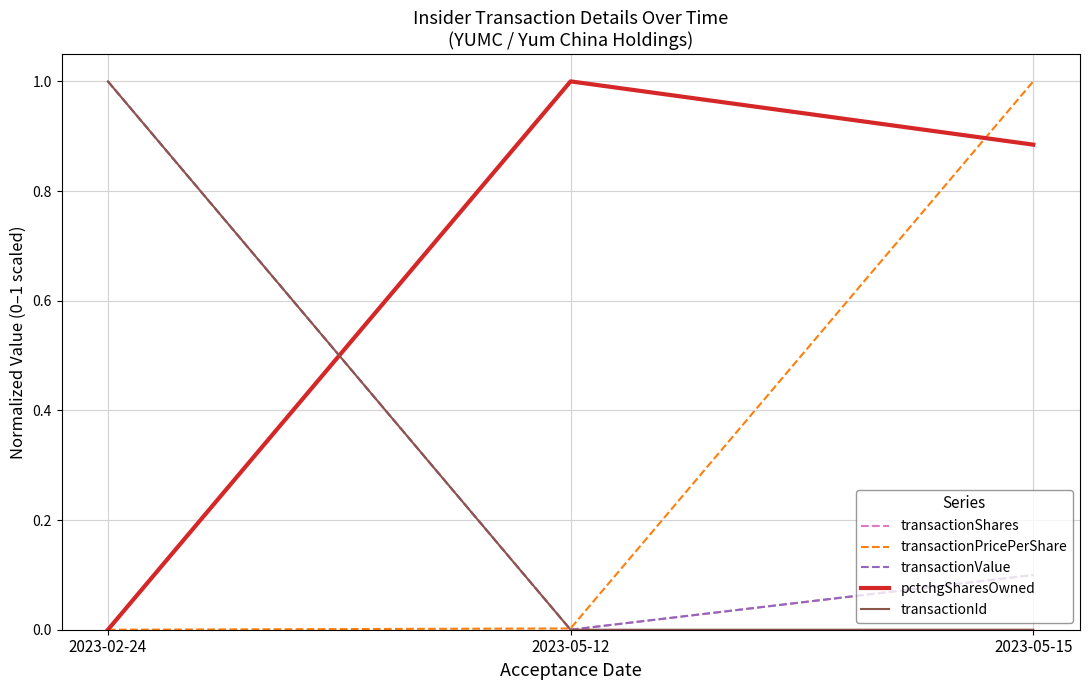

At which category is the sum across all series the highest?

2023-02-24